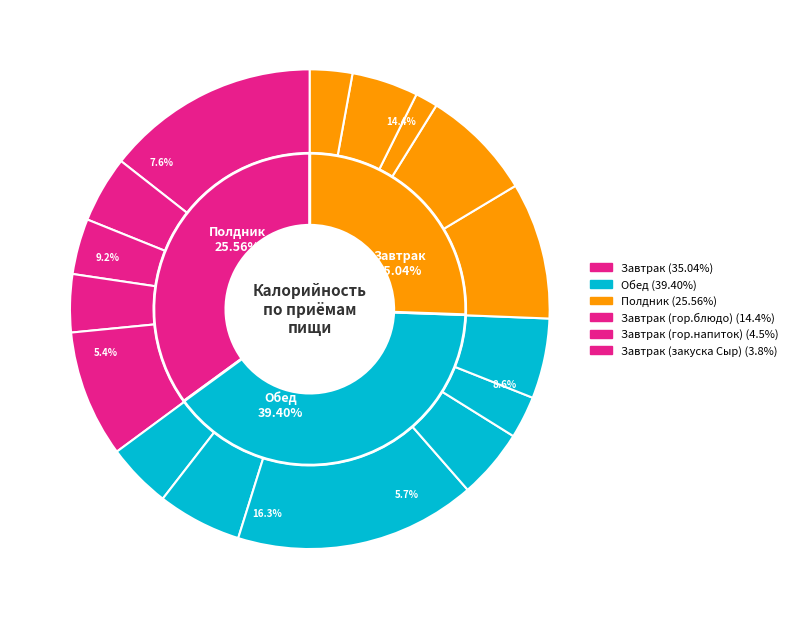

To the nearest percent, what is the difference between the largest and smallest slice percentages?

15%